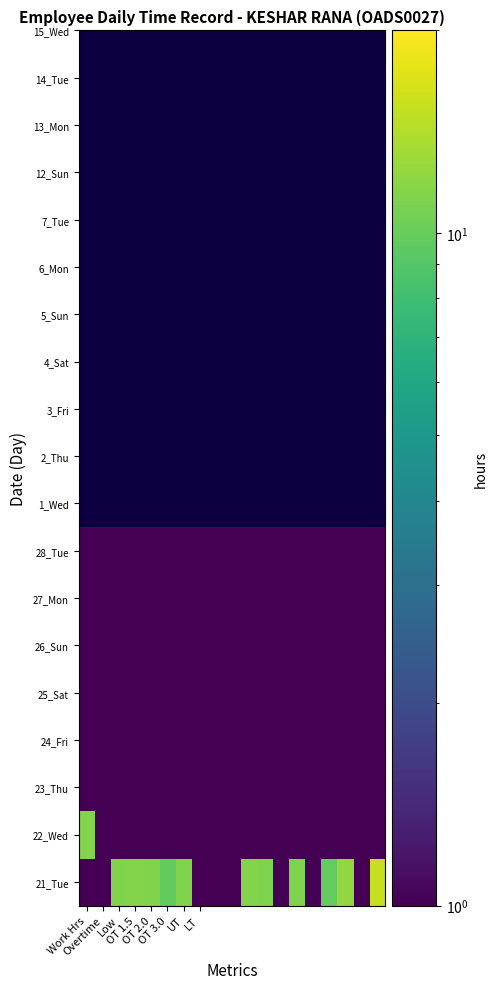

What is the maximum value shown in the chart?

15.3